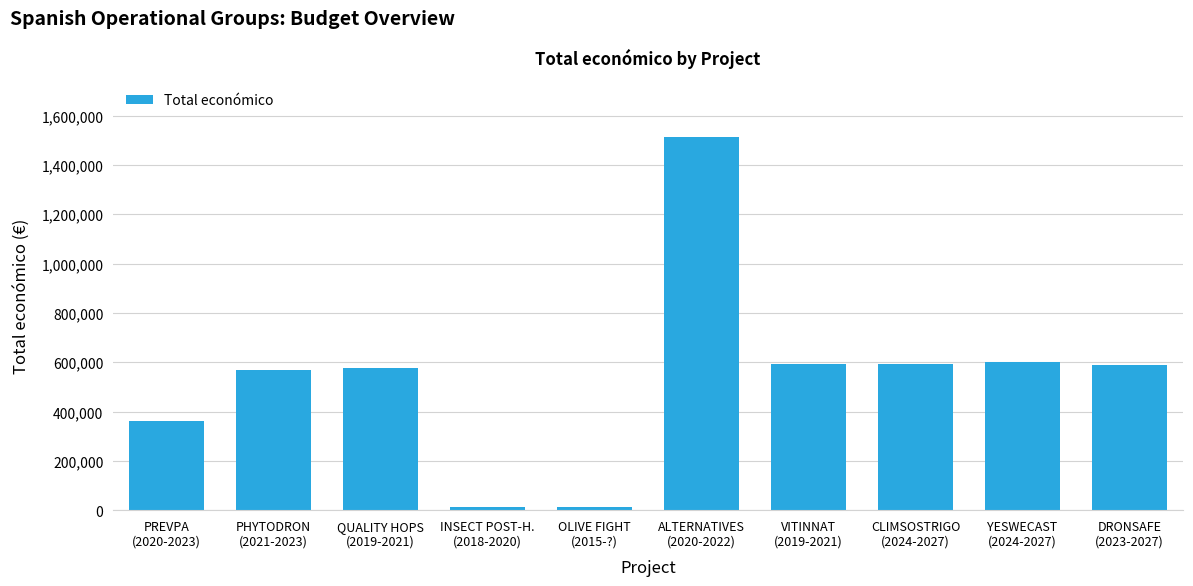

At which category does the chart reach its peak across all series?

ALTERNATIVES
(2020-2022)